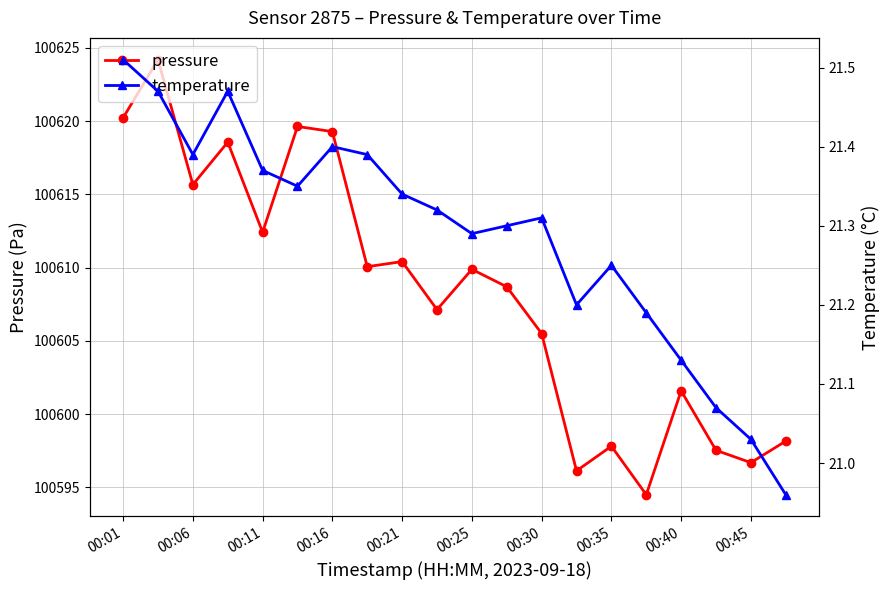

The pressure series shows 100619.3 at 00:16. True or false?

True